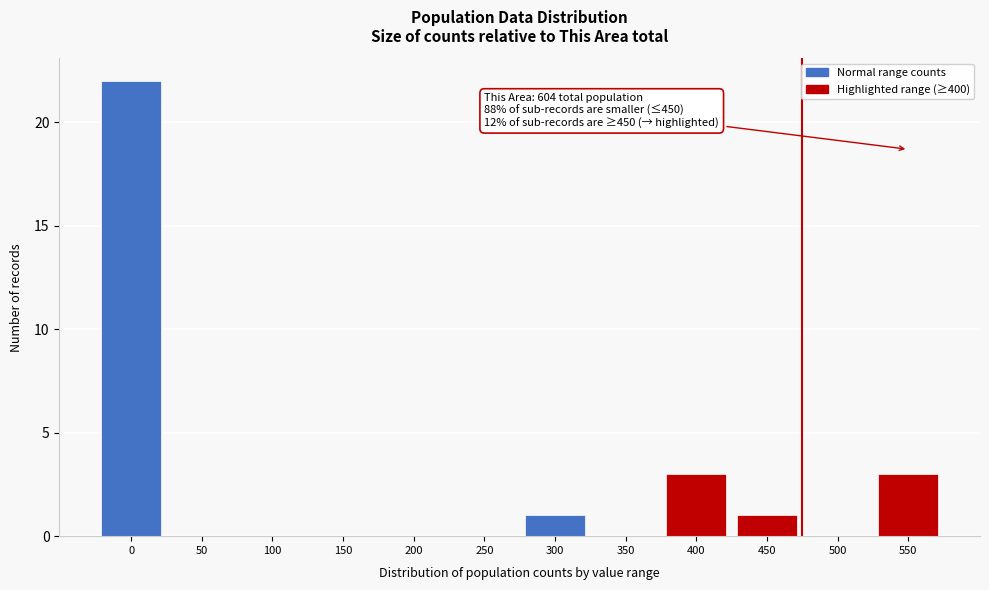

Reading left to right, transcribe all the data shown in this chart.

0=22	50=0	100=0	150=0	200=0	250=0	300=1	350=0	400=3	450=1	500=0	550=3